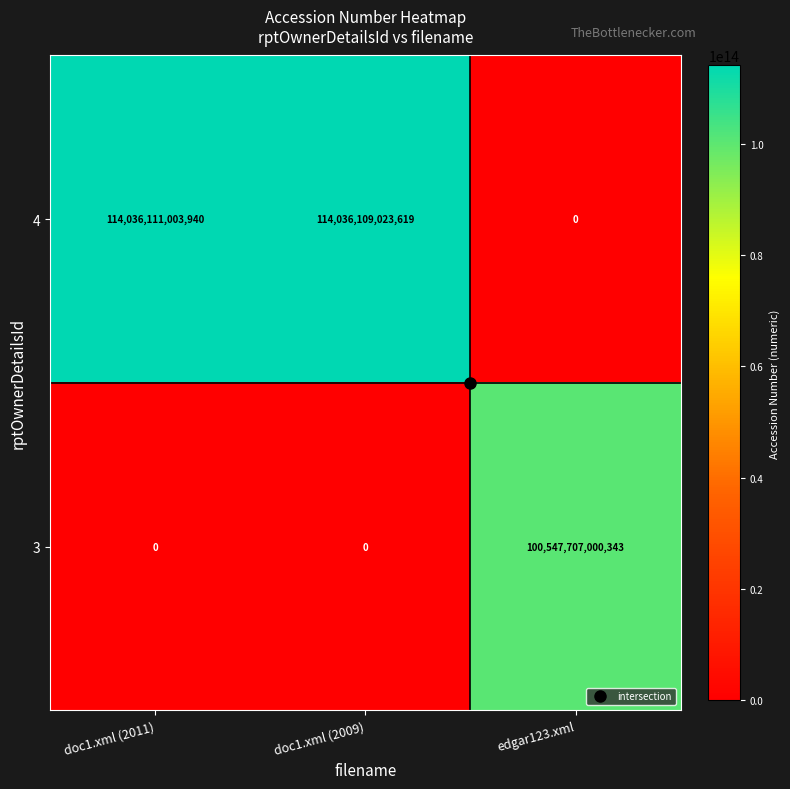

Which series has the widest spread of values?

4